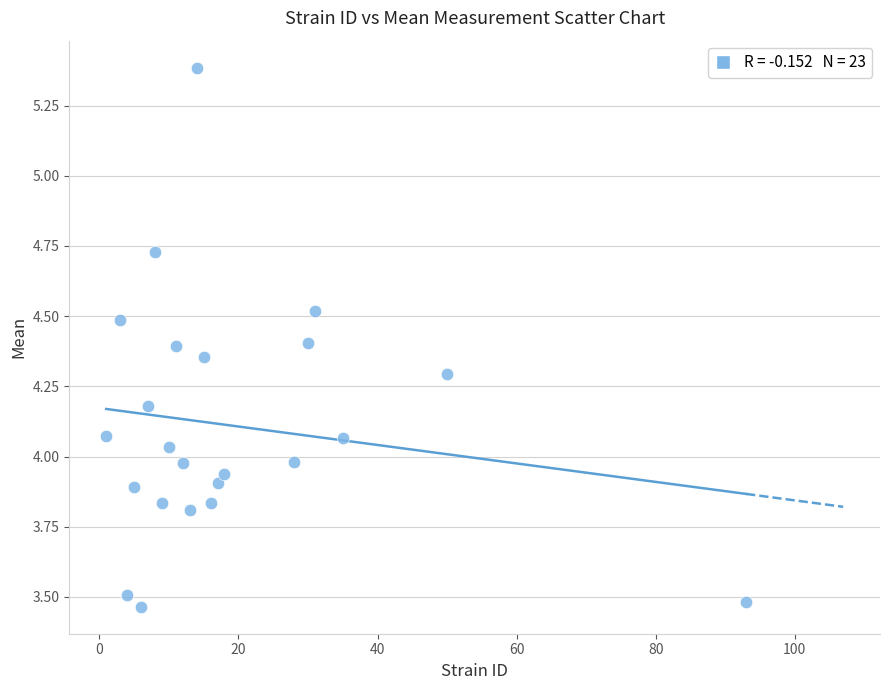

What is the range of Y values (max minus min)?

1.9